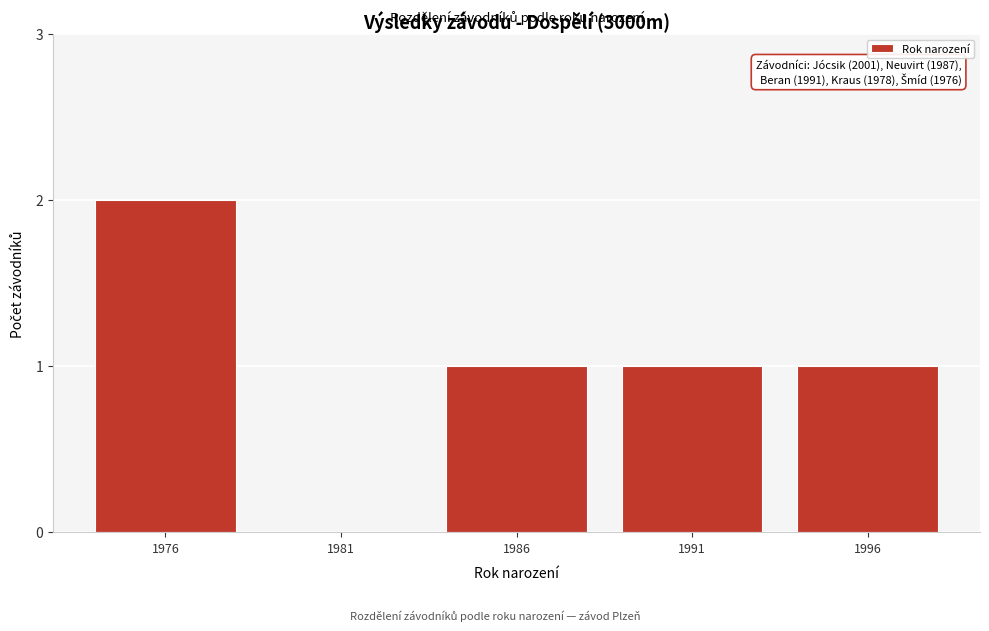

Reading right to left, list all the values displayed in this chart.

1996=1	1991=1	1986=1	1981=0	1976=2